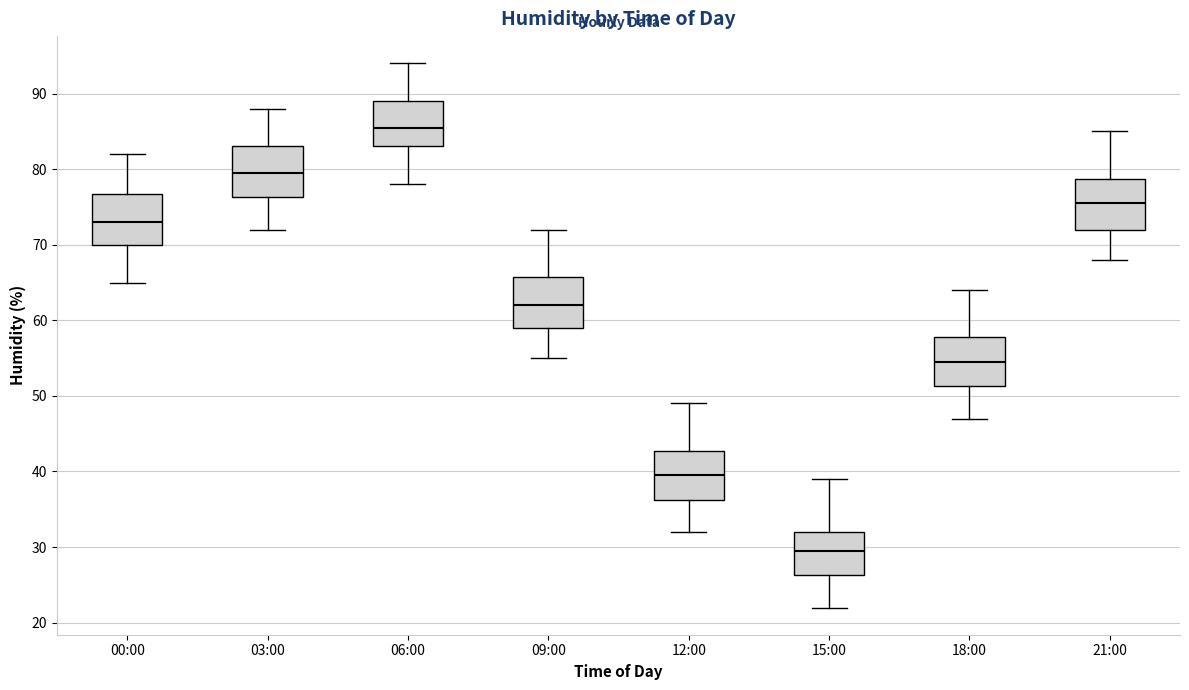

Reading left to right, read every box against the y-axis: the position of its median line, the range the box covers, and the ends of its whiskers. The values are not printed on the chart, so give them approximately, as read against the axis.

00:00: median 73, box 70 to 77, whiskers 65 to 82
03:00: median 80, box 76 to 83, whiskers 72 to 88
06:00: median 86, box 83 to 89, whiskers 78 to 94
09:00: median 62, box 59 to 66, whiskers 55 to 72
12:00: median 40, box 36 to 43, whiskers 32 to 49
15:00: median 30, box 26 to 32, whiskers 22 to 39
18:00: median 55, box 51 to 58, whiskers 47 to 64
21:00: median 76, box 72 to 79, whiskers 68 to 85